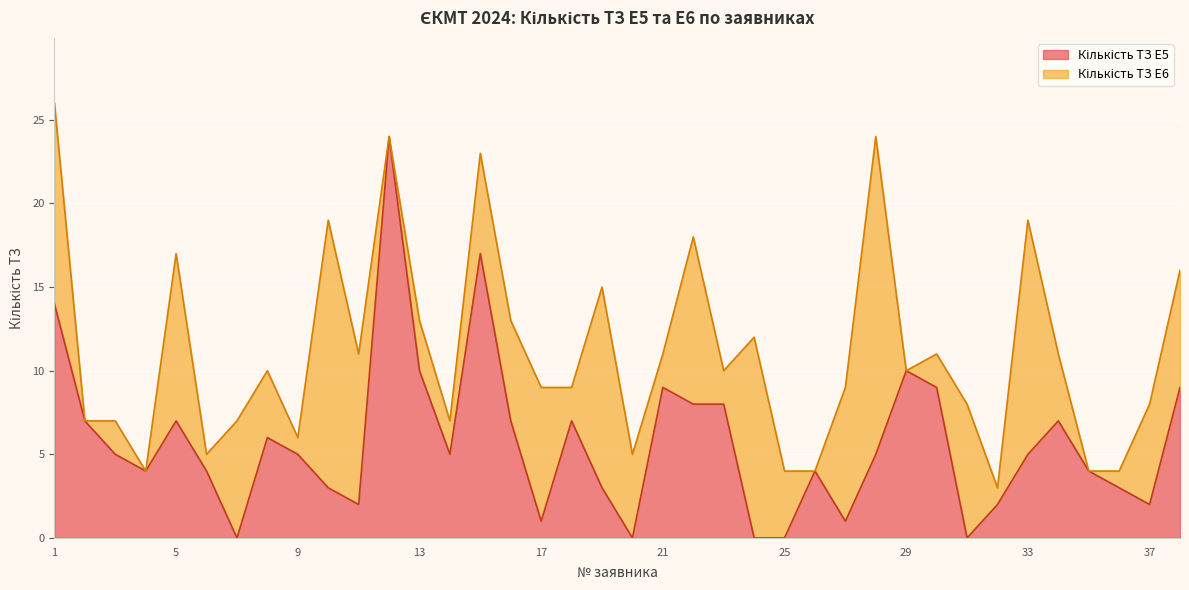

What is the sum of all values?

217